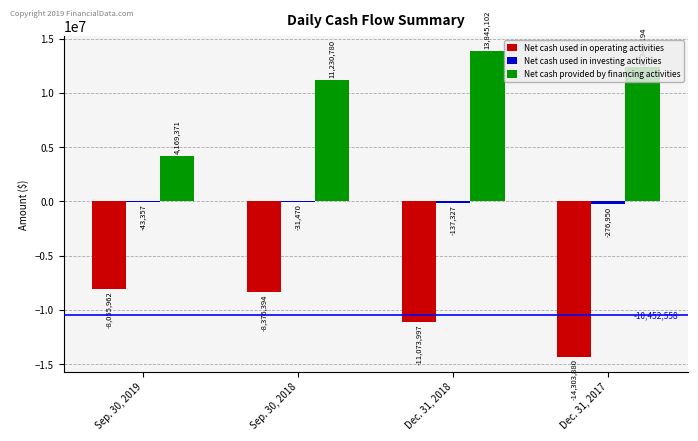

Is it true that Net cash used in operating activities equals -7035422 at Dec. 31, 2018?

False